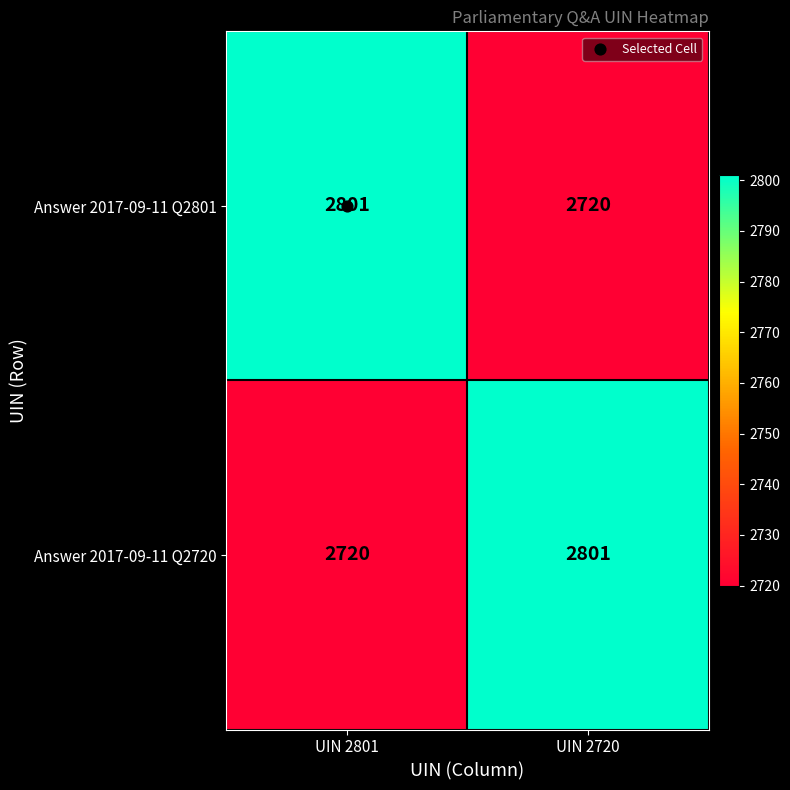

What is the sum of the Answer 2017-09-11 Q2801 values at UIN 2801 and UIN 2720?

5521